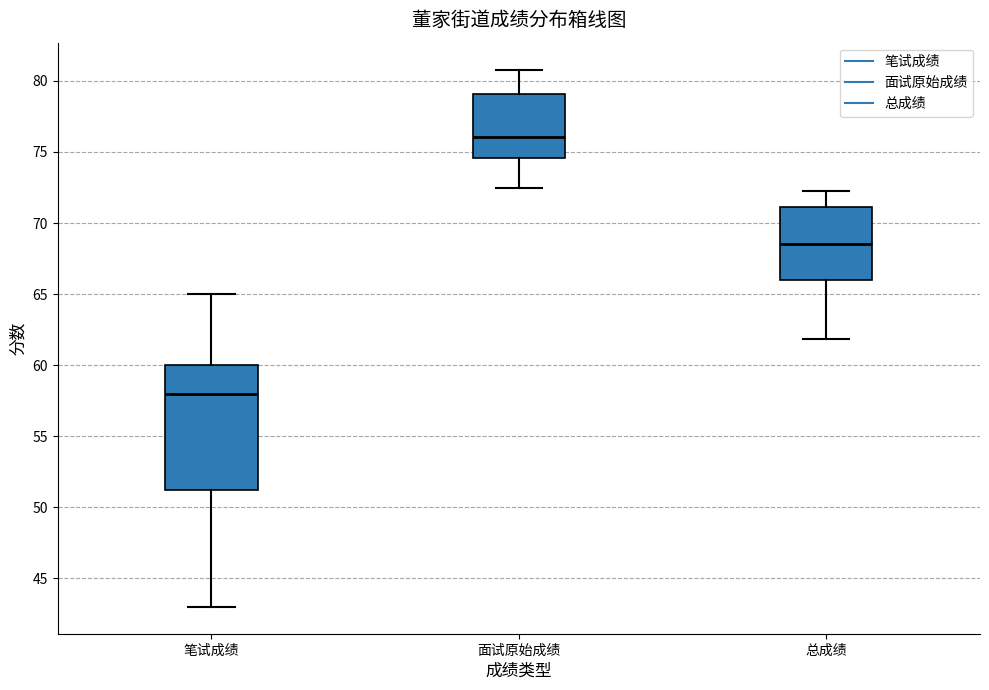

Reading left to right, read every box against the y-axis: the position of its median line, the range the box covers, and the ends of its whiskers. The values are not printed on the chart, so give them approximately, as read against the axis.

笔试成绩: median 58.0, box 51.5 to 60.0, whiskers 43.0 to 65.0
面试原始成绩: median 76.0, box 74.5 to 79.0, whiskers 72.5 to 81.0
总成绩: median 68.5, box 66.0 to 71.0, whiskers 62.0 to 72.5